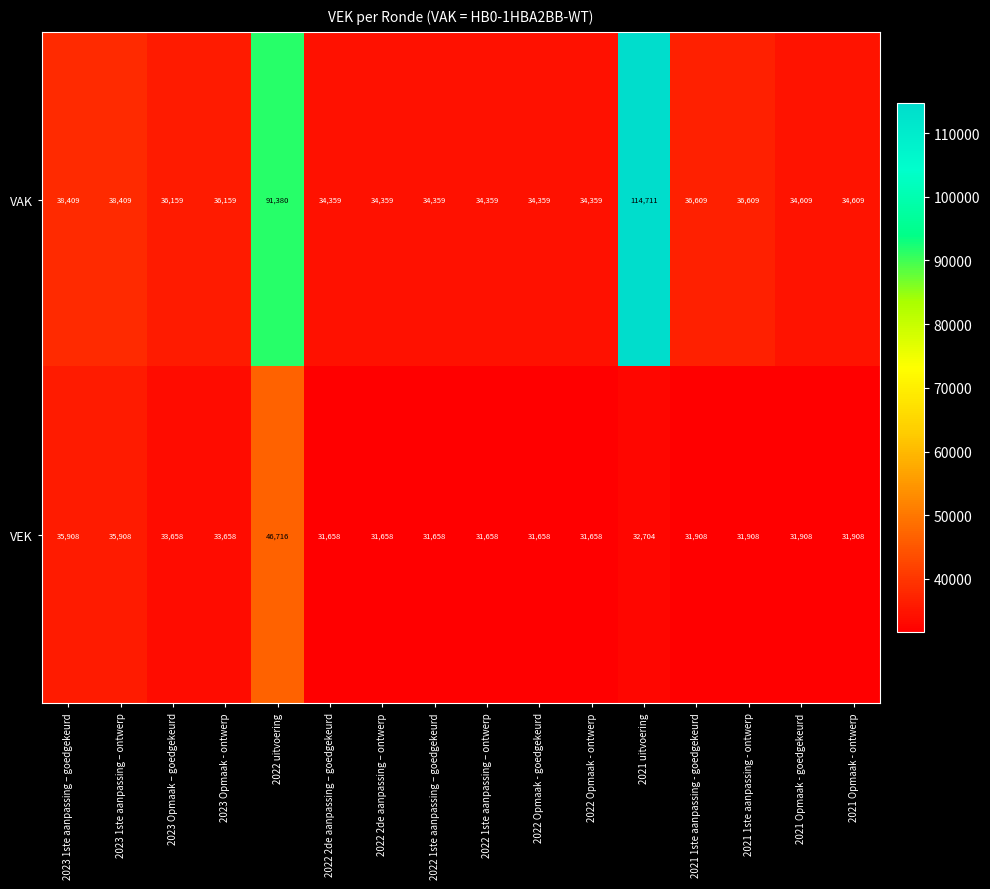

What value does the VAK series have at 2022 2de aanpassing – ontwerp?

34359